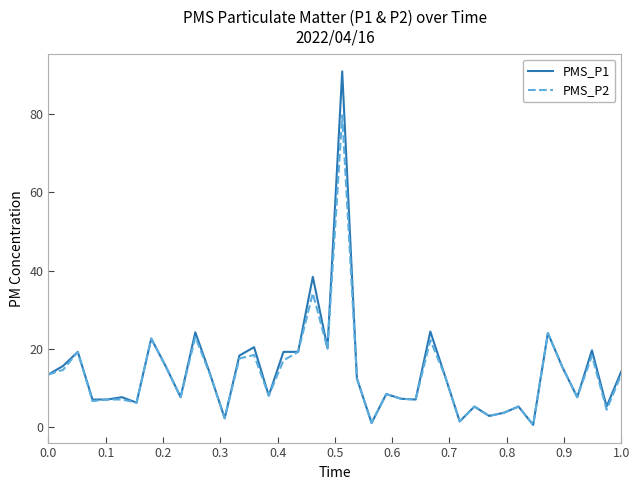

True or false: PMS_P1 has more than 2 points higher than both neighbors.

True